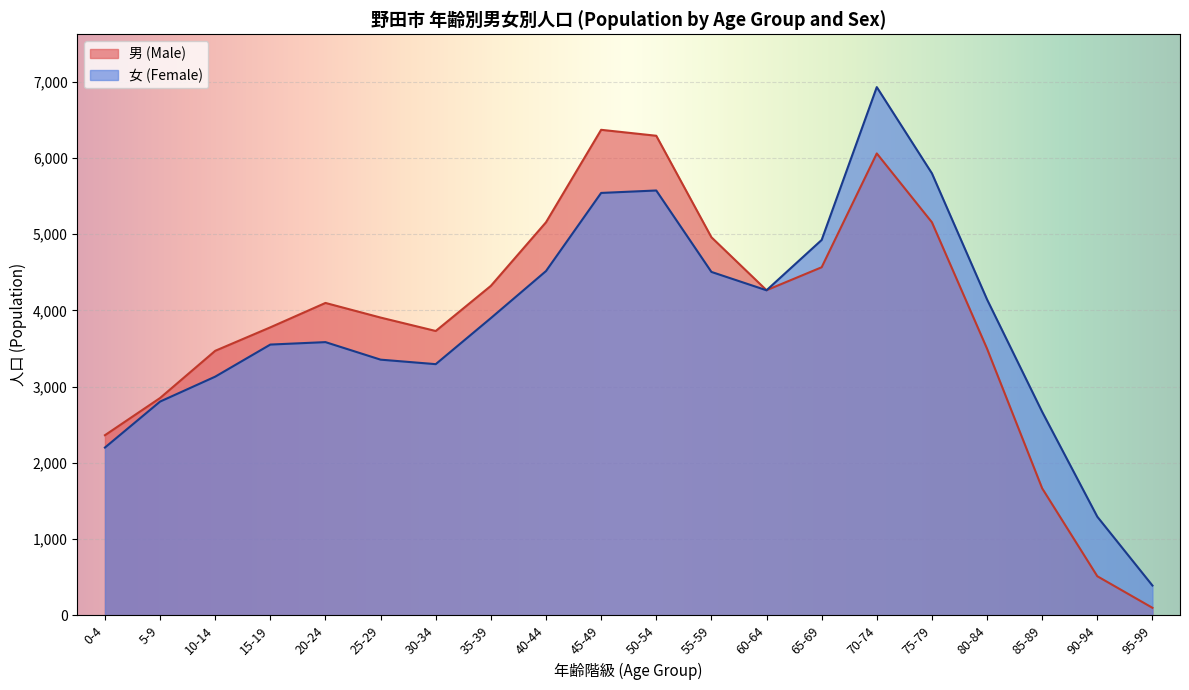

What is the approximate value of 男 (Male) at 0-4, to the nearest 10?

2360